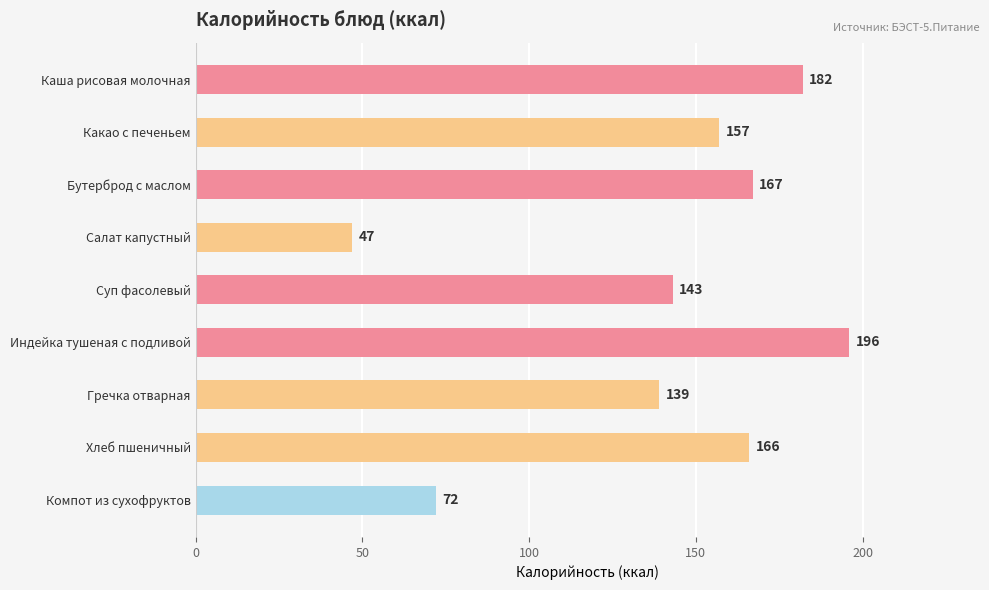

What is the ratio of the value at Бутерброд с маслом to the value at Салат капустный?

3.6